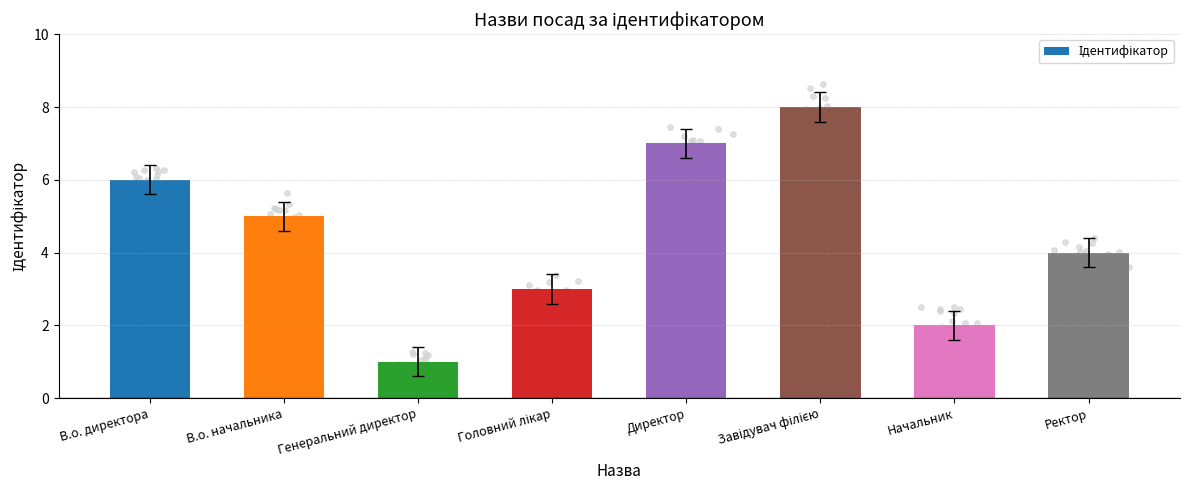

Approximately how many times larger is the value at Головний лікар compared to Ректор?

0.8